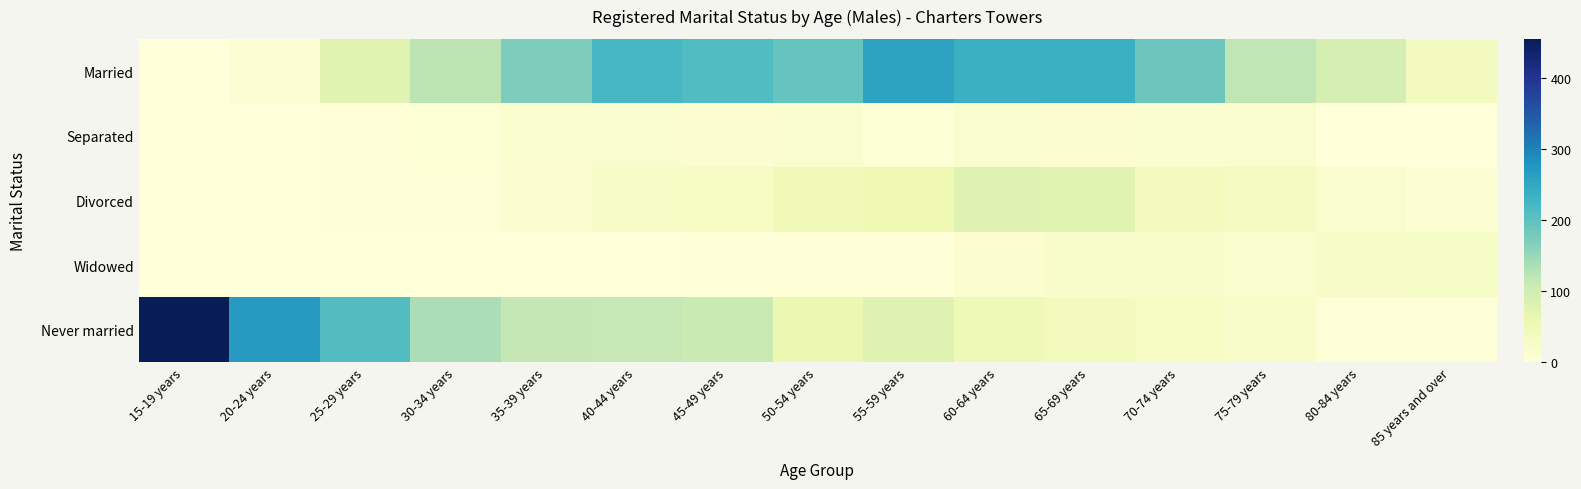

Rank the series at 25-29 years from highest to lowest value.

Never married, Married, Separated, Divorced, Widowed